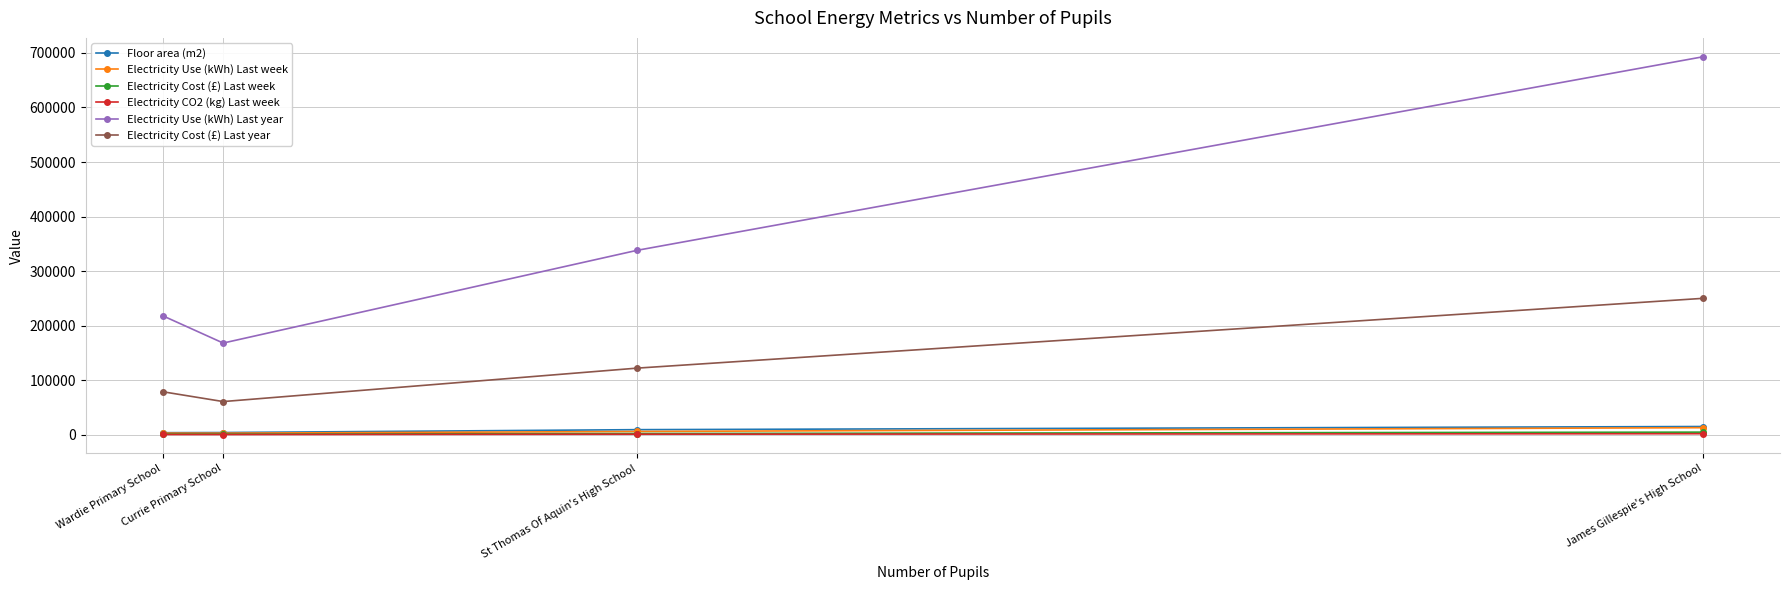

What is the minimum value shown in the chart?

276